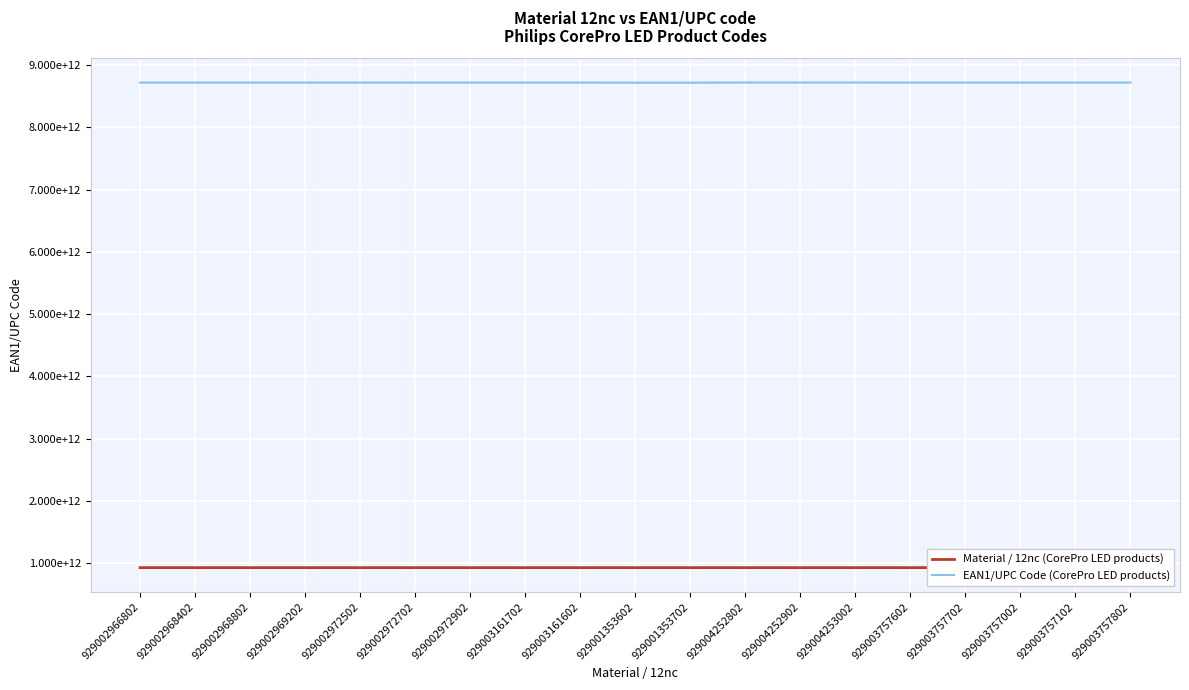

Reading right to left, what are all the values shown in this chart?

Material / 12nc (CorePro LED products): 929003757802=929003757802	929003757102=929003757102	929003757002=929003757002	929003757702=929003757702	929003757602=929003757602	929004253002=929004253002	929004252902=929004252902	929004252802=929004252802	929001353702=929001353702	929001353602=929001353602	929003161602=929003161602	929003161702=929003161702	929002972902=929002972902	929002972702=929002972702	929002972502=929002972502	929002969202=929002969202	929002968802=929002968802	929002968402=929002968402	929002966802=929002966802
EAN1/UPC Code (CorePro LED products): 929003757802=8720169290457	929003757102=8720169287525	929003757002=8720169287501	929003757702=8720169290433	929003757602=8720169290419	929004253002=8721103035059	929004252902=8721103035035	929004252802=8721103035011	929001353702=8718696714065	929001353602=8718696714003	929003161602=8719514421219	929003161702=8719514421233	929002972902=8719514313002	929002972702=8719514312982	929002972502=8719514312968	929002969202=8719514312586	929002968802=8719514312548	929002968402=8719514312500	929002966802=8719514312401